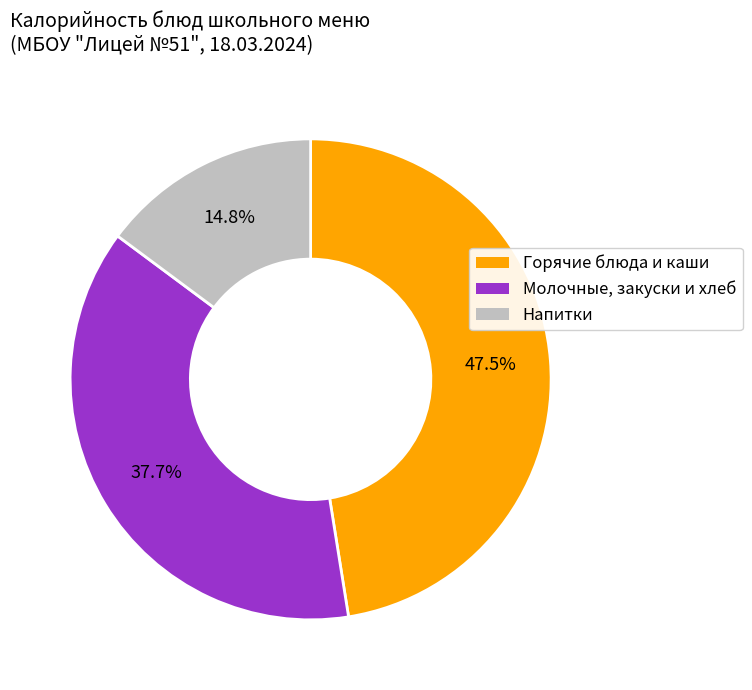

How many slices are in this pie chart?

3